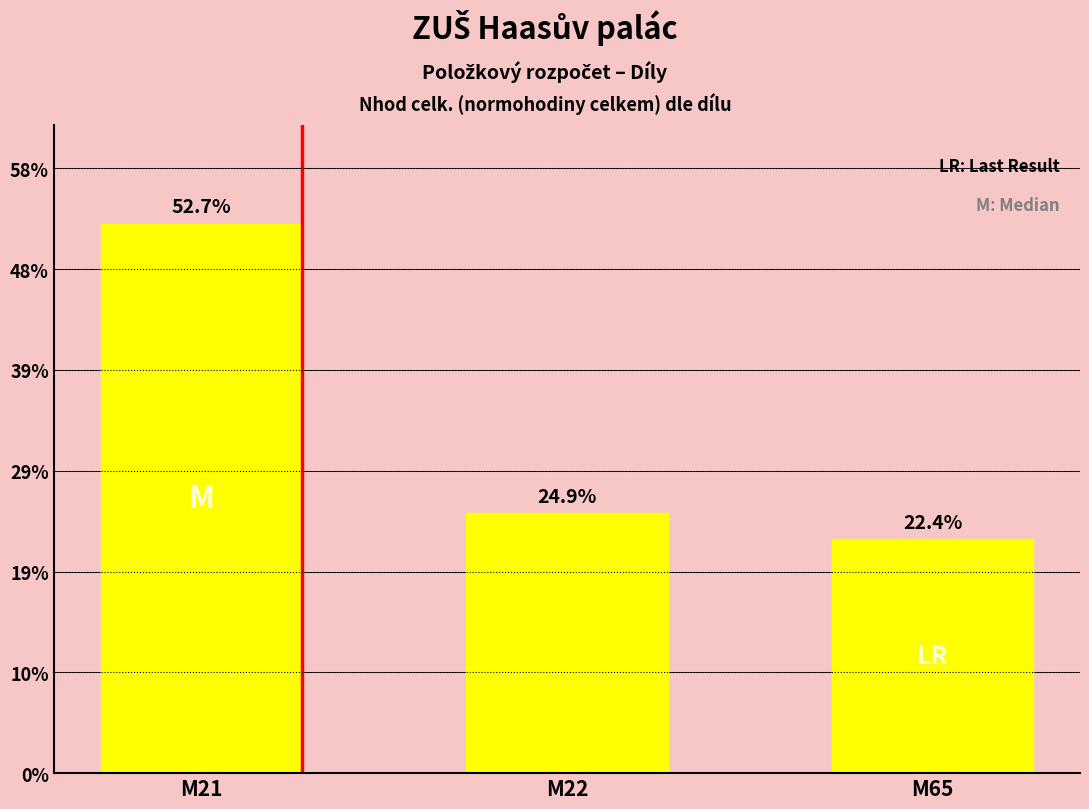

Approximately how many times larger is the value at M65 compared to M21?

0.4